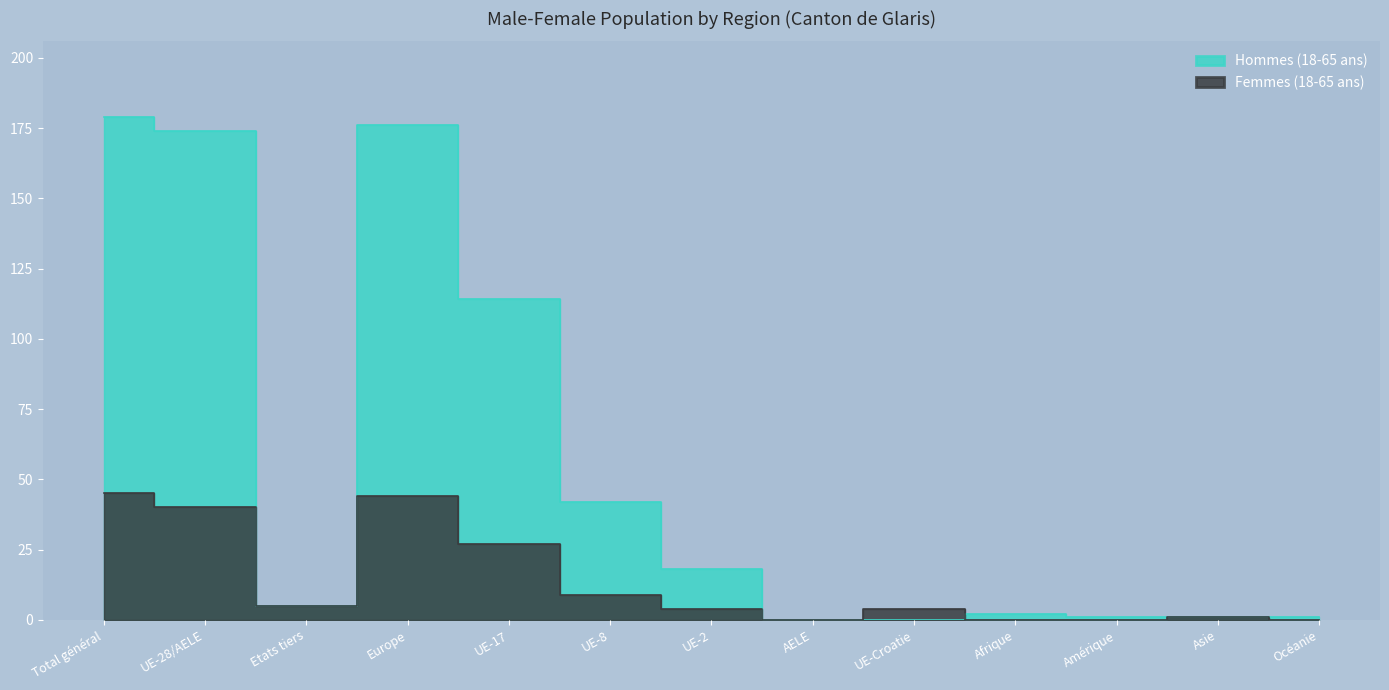

At which label does Femmes (18-65 ans) first exceed 4?

Total général